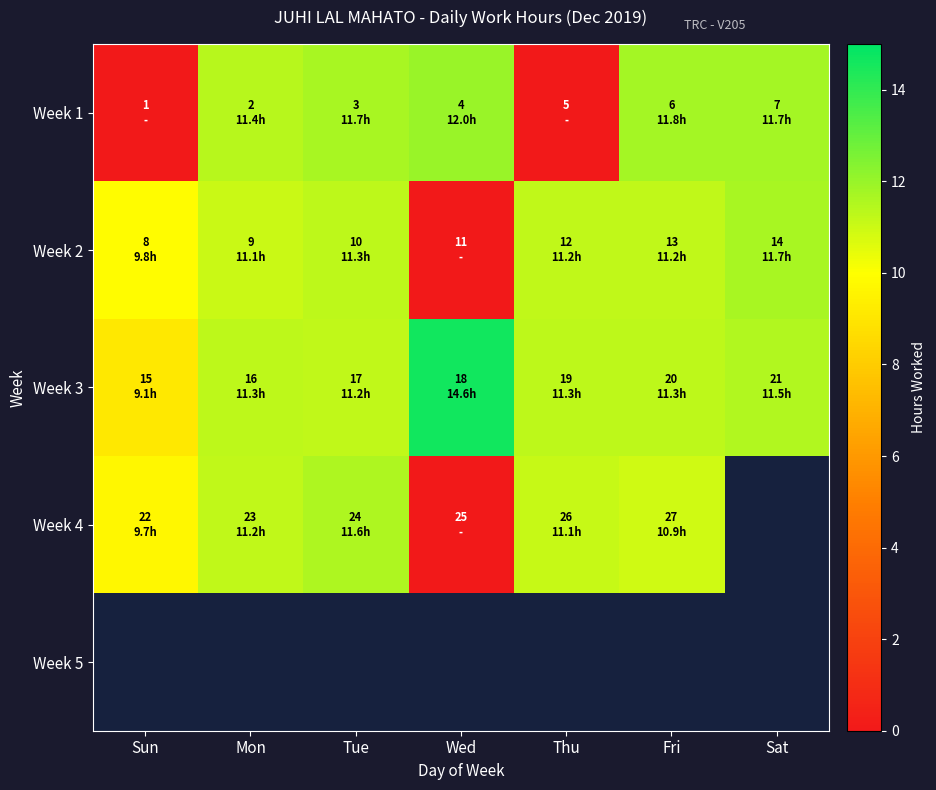

What is the difference between the maximum and minimum values in the Week 3 series?

5.5